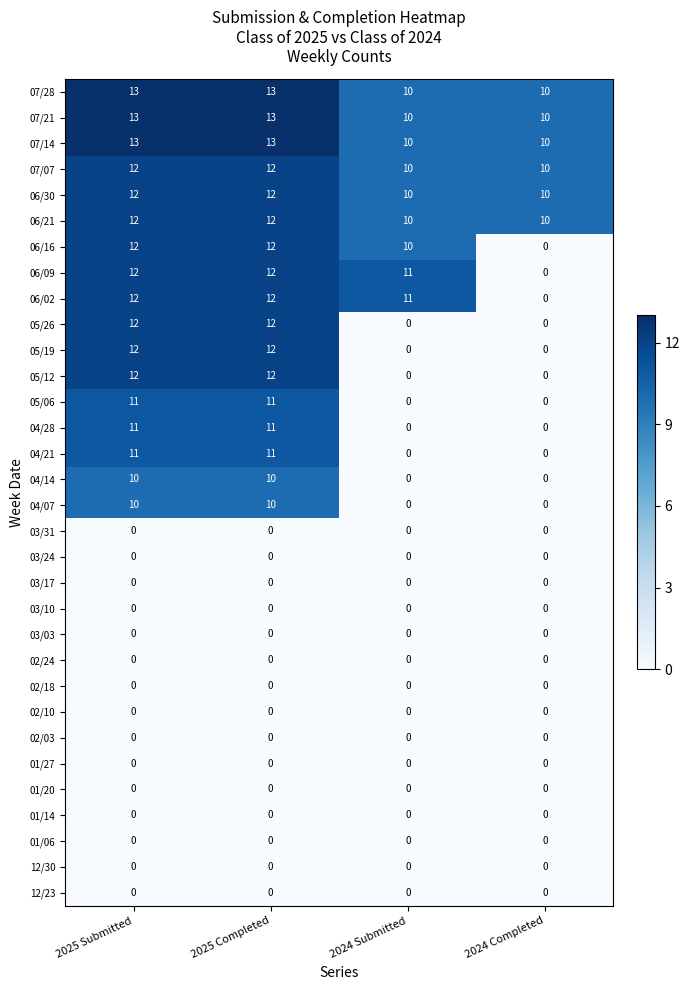

What is the average value of the 06/02 series?

9